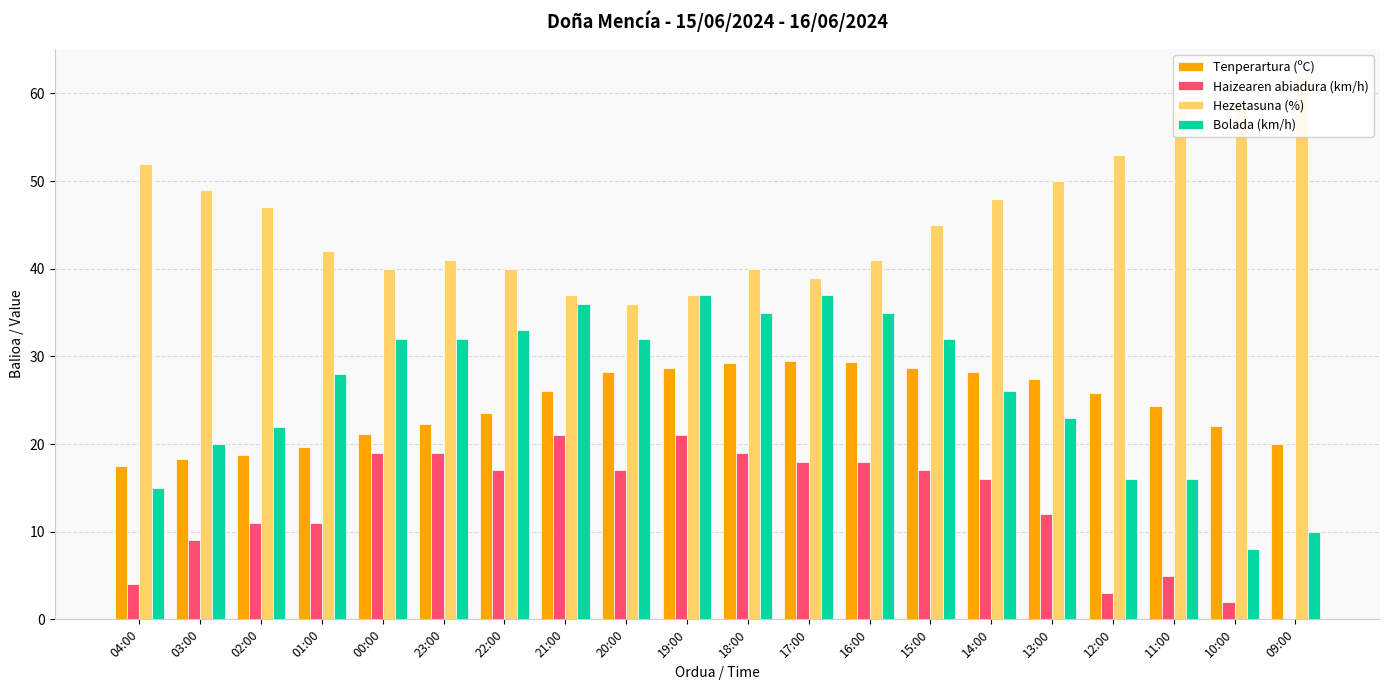

Is the value of Bolada (km/h) at 13:00 greater than the value of Hezetasuna (%) at 22:00?

No